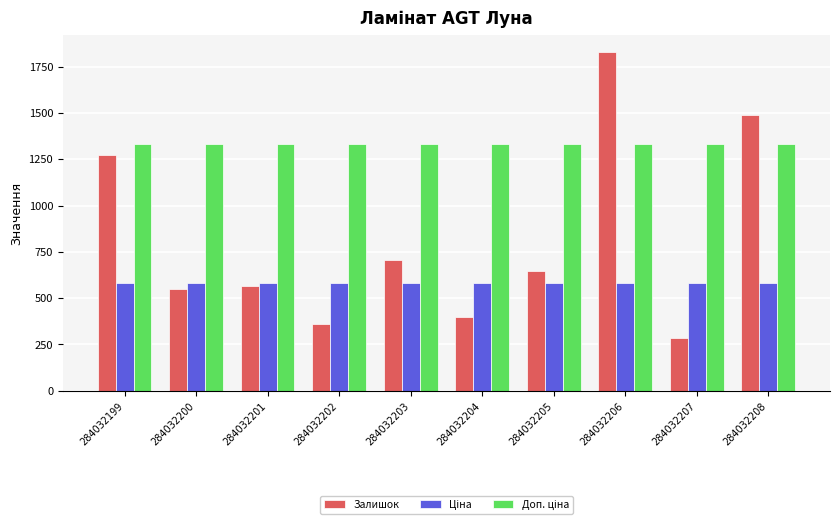

How many values in the Залишок series are below 649?

5